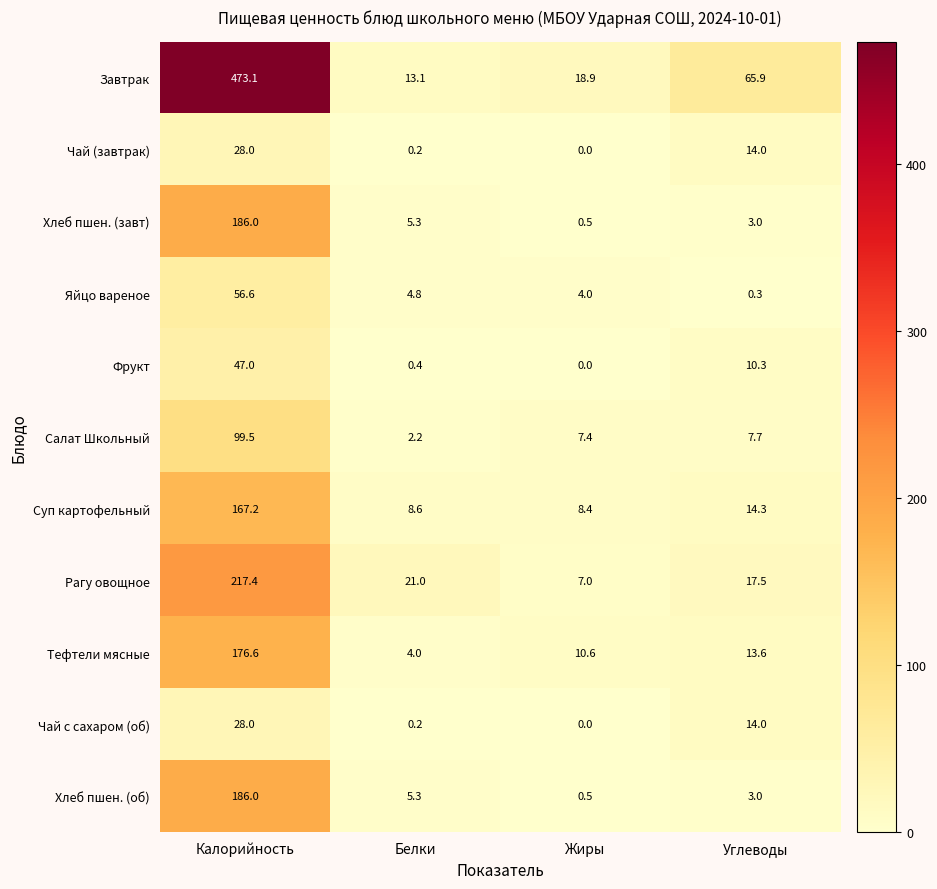

At which label does Хлеб пшен. (завт) reach its peak?

Калорийность